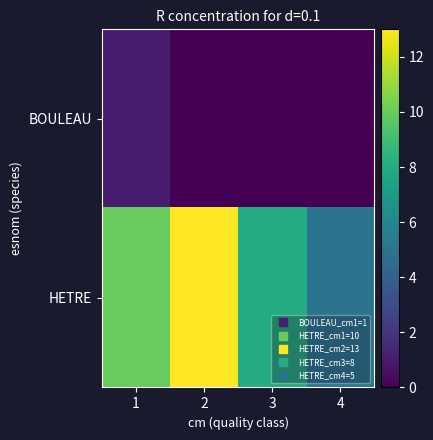

Which series has the largest total across all categories?

HETRE